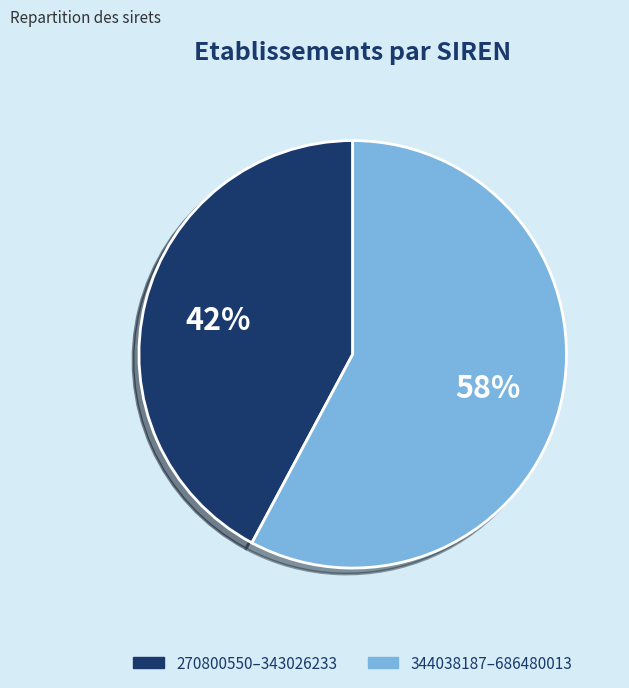

Which category has the biggest portion of the pie?

344038187–686480013